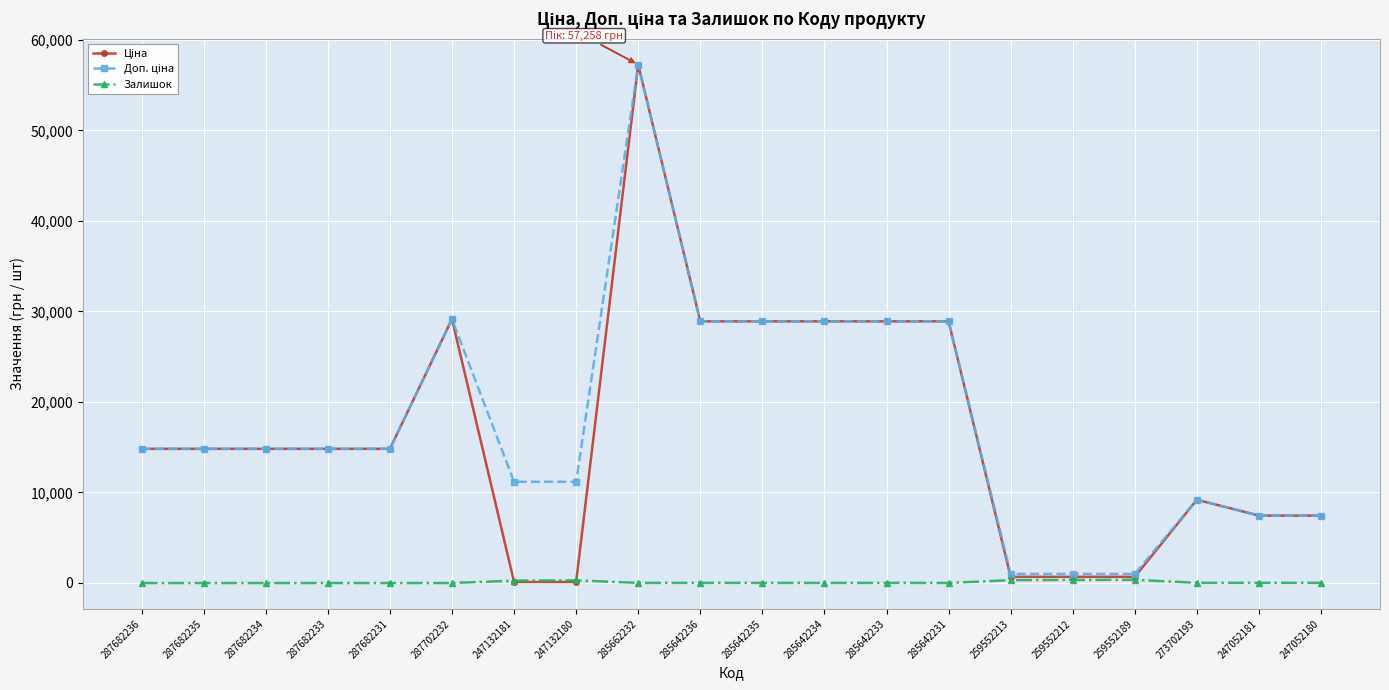

At which category is the sum across all series the highest?

285662232